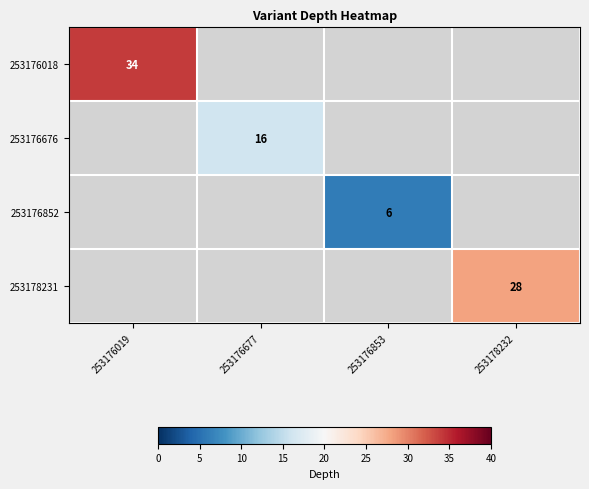

True or false: 253176676 has a value of 21 at 253176677.

False